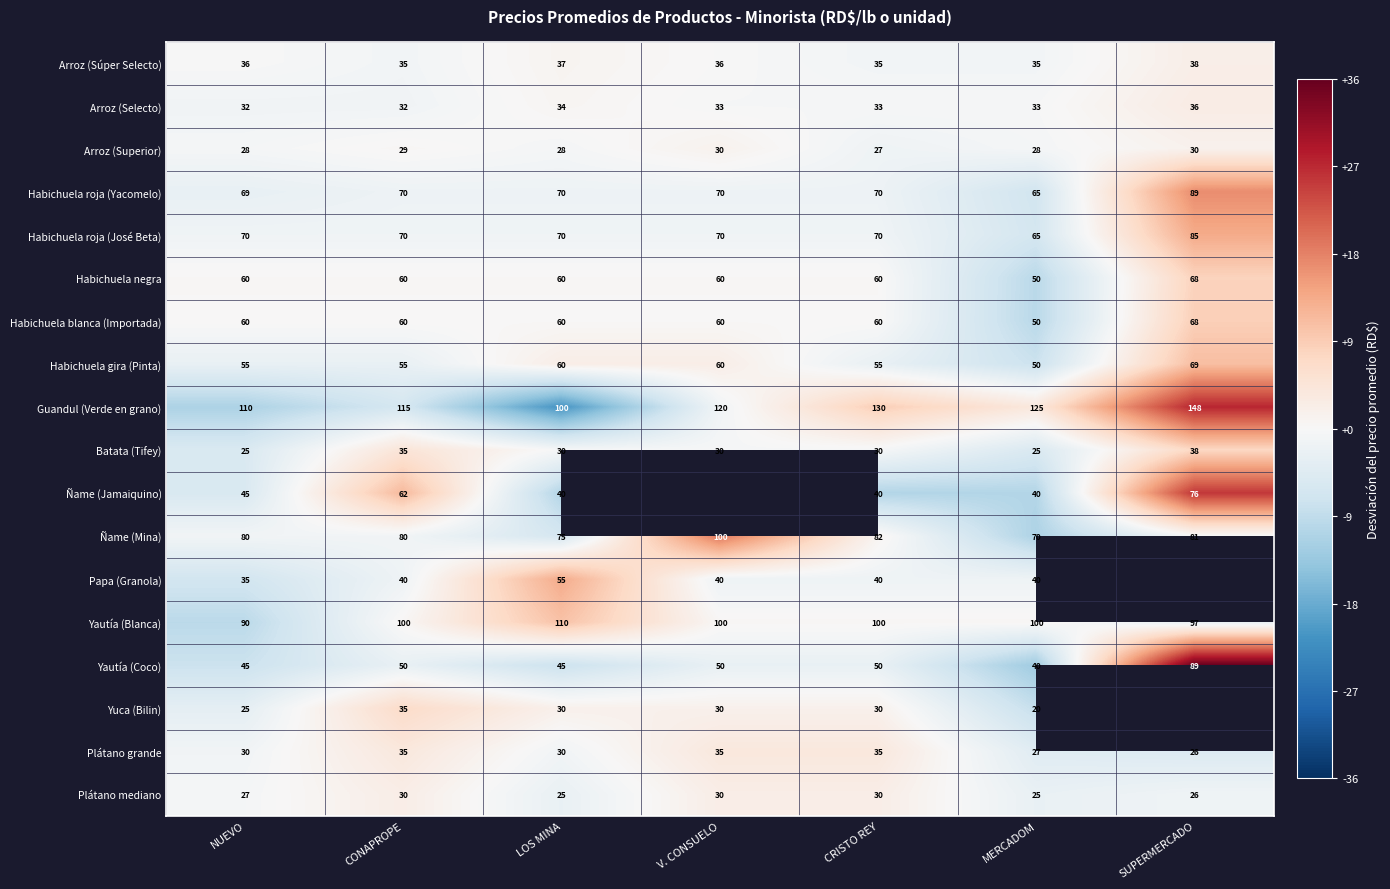

At which category is the sum across all series the highest?

CONAPROPE